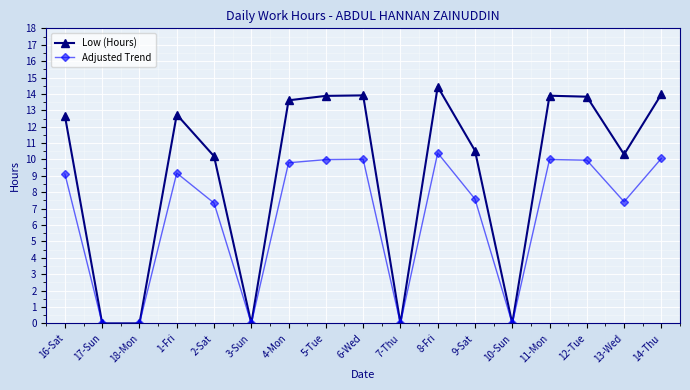

Which series has the widest spread of values?

Low (Hours)